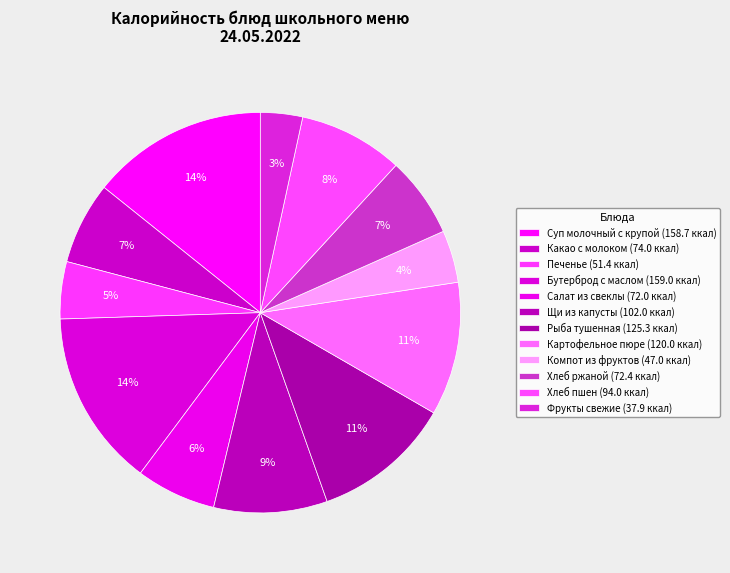

How many slices are in this pie chart?

12